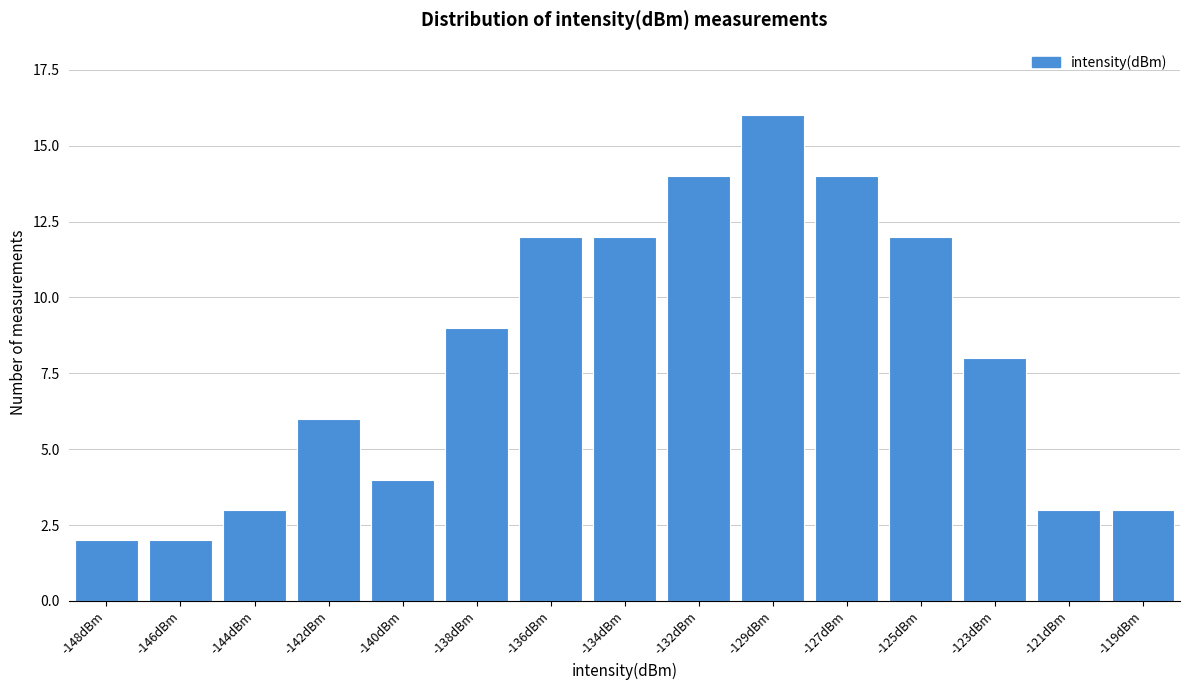

Reading right to left, transcribe all the data shown in this chart.

3	3	8	12	14	16	14	12	12	9	4	6	3	2	2